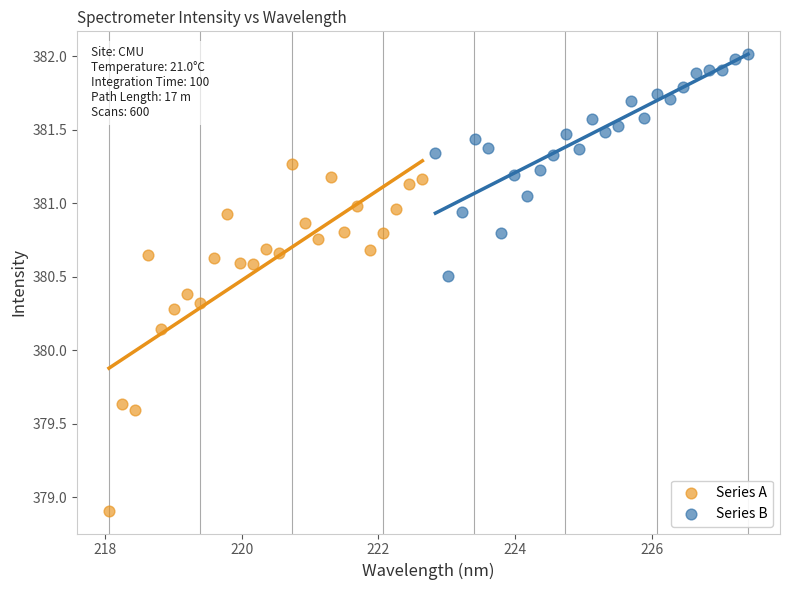

Which series reaches the minimum Y coordinate?

Series A